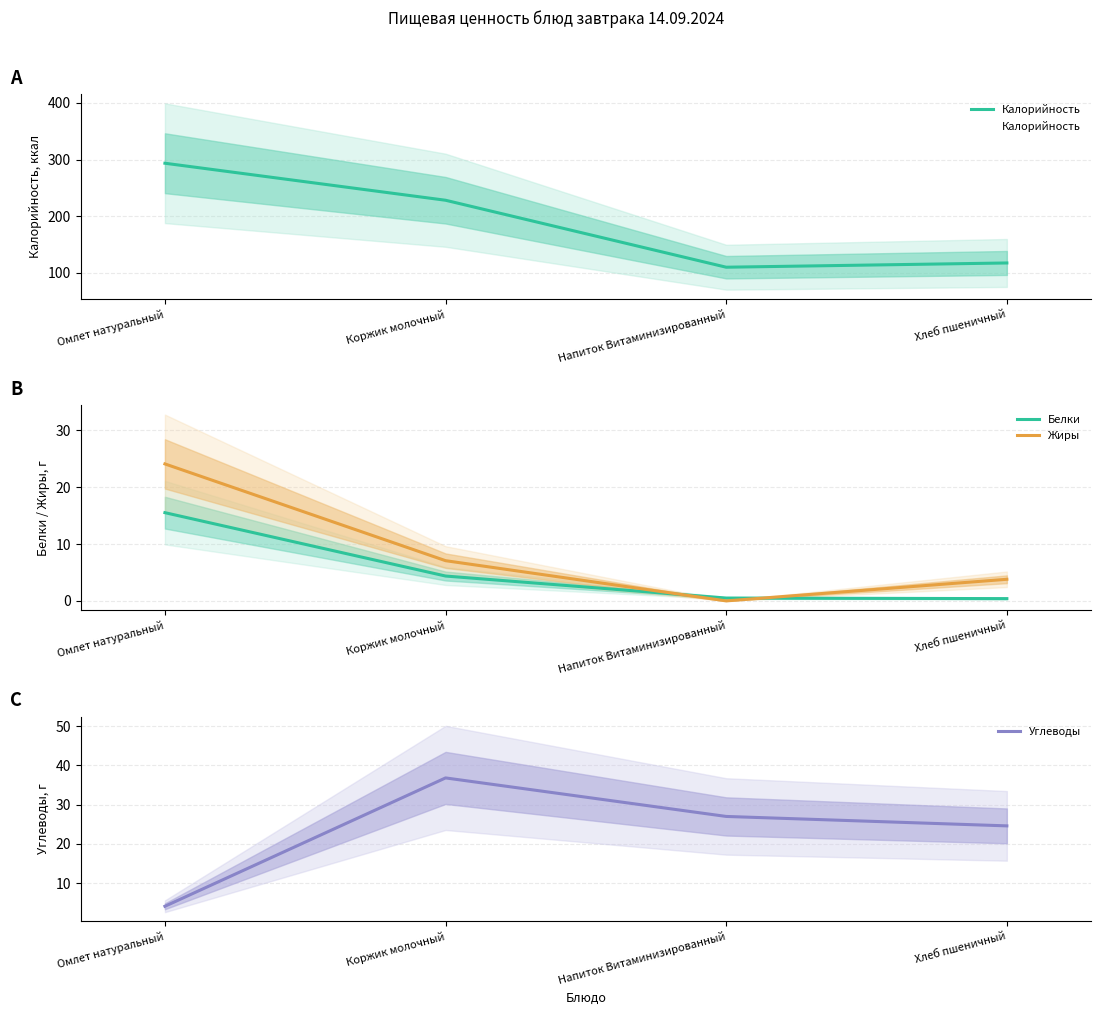

At which label is Жиры closest to 12?

Коржик молочный